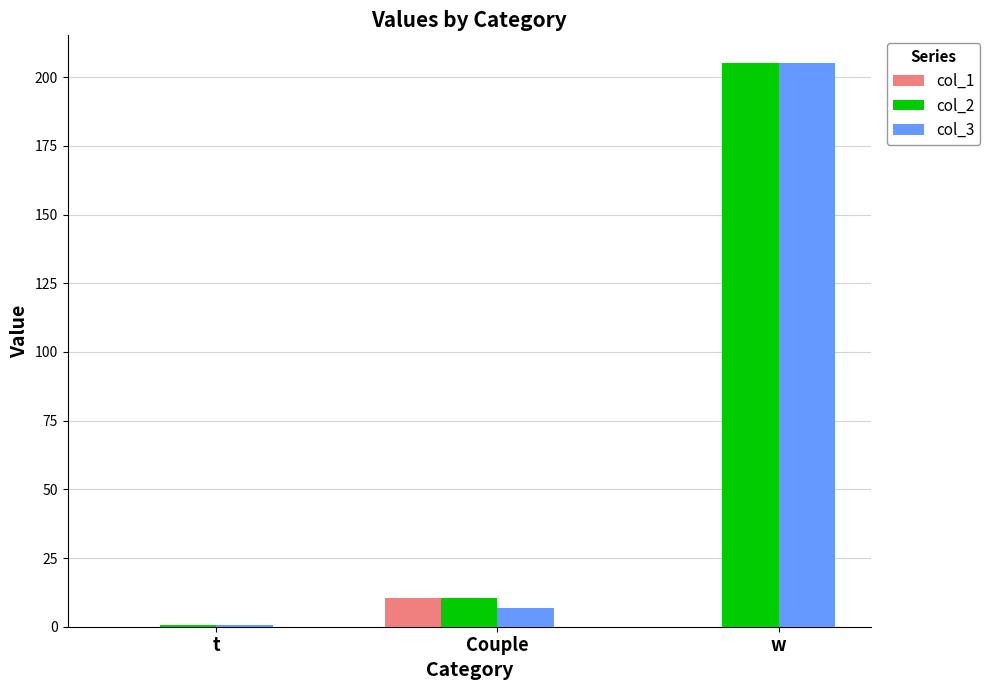

The col_1 series shows 0.0 at t. True or false?

True